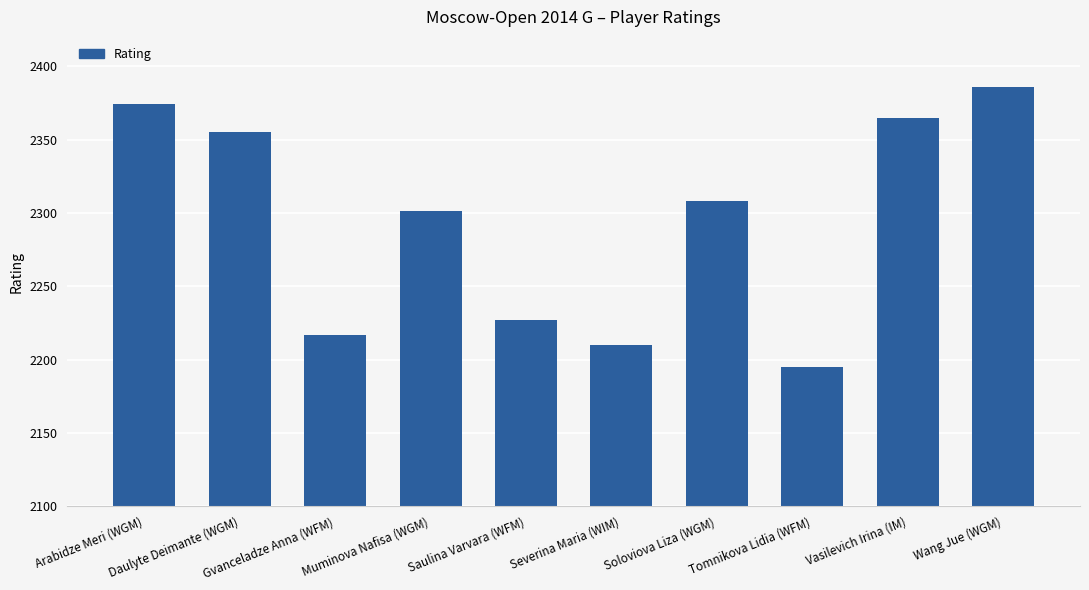

What is the value of the 2nd bar from the left?

2355